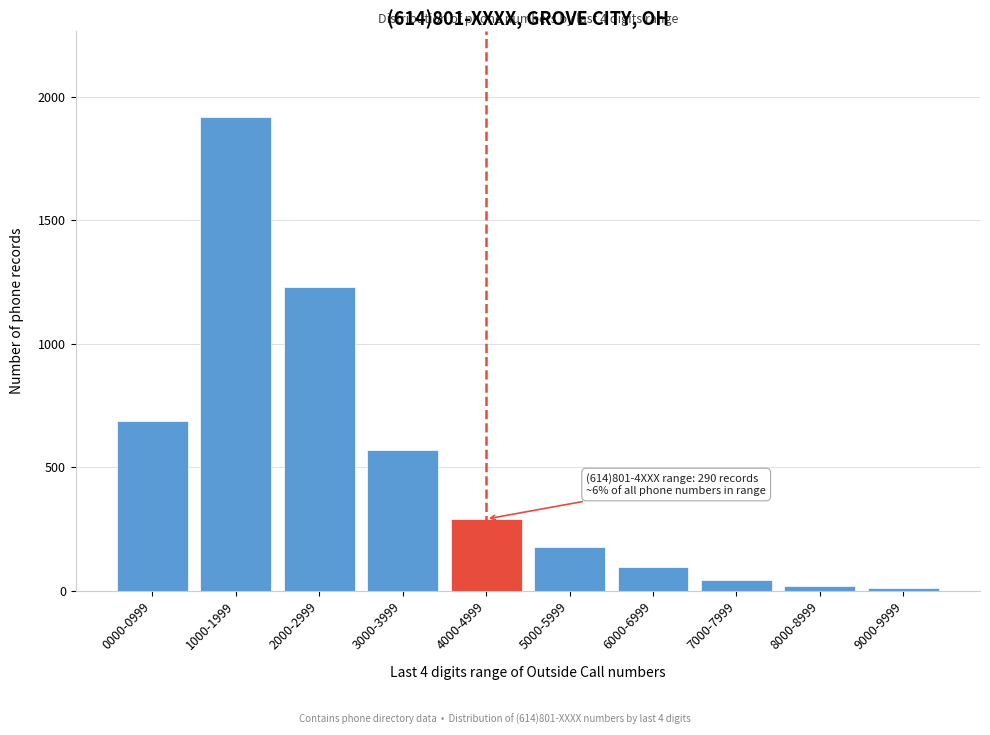

Reading left to right, extract all data points from this chart.

0000-0999=686	1000-1999=1920	2000-2999=1230	3000-3999=570	4000-4999=290	5000-5999=175	6000-6999=95	7000-7999=45	8000-8999=20	9000-9999=10